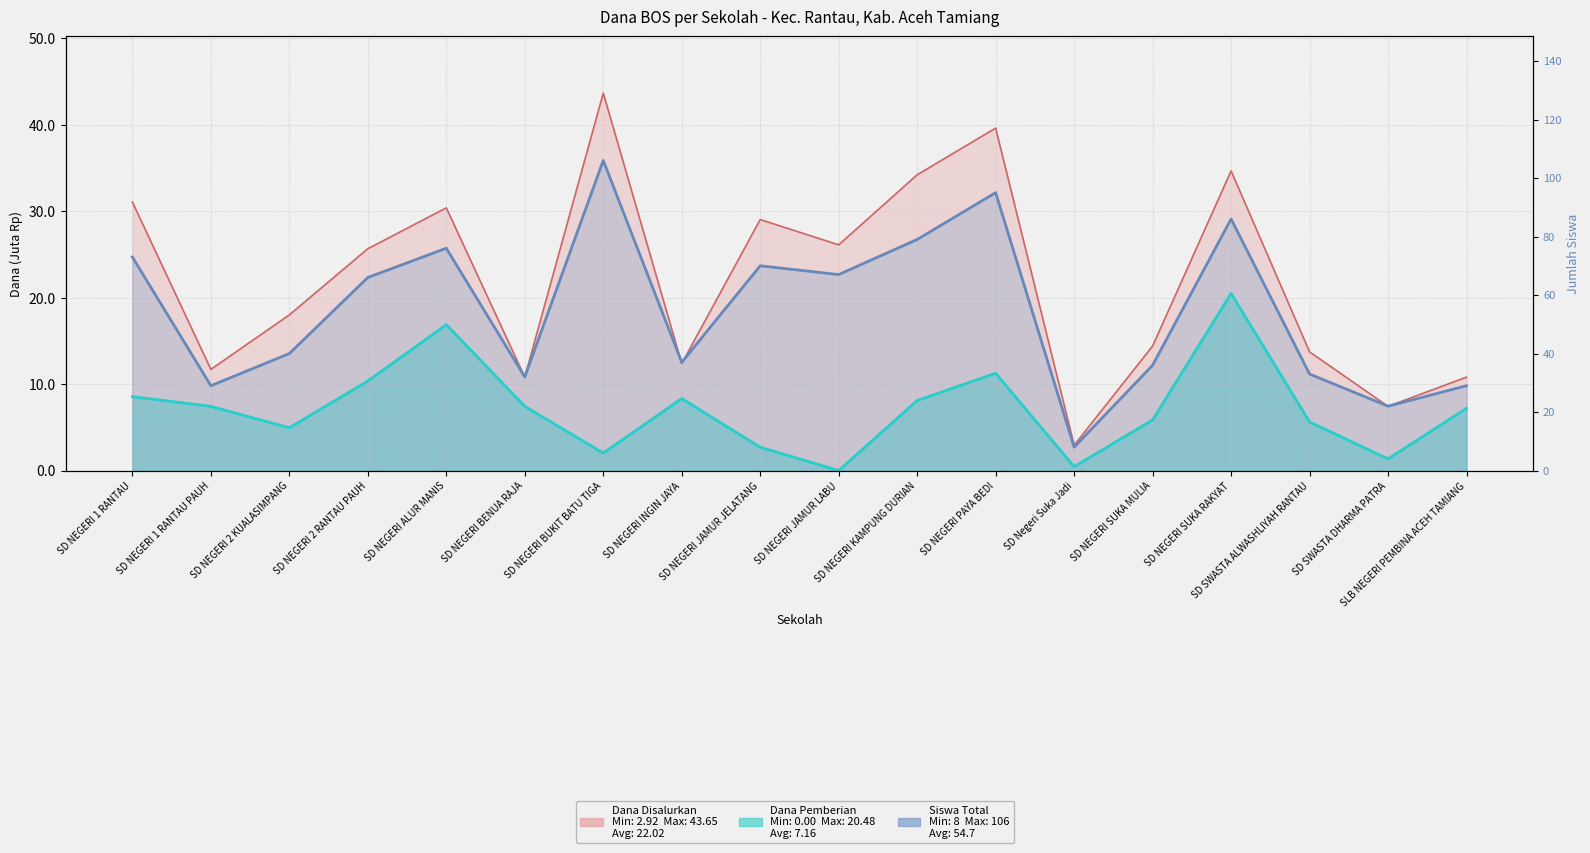

Which series has the widest spread of values?

Siswa Total